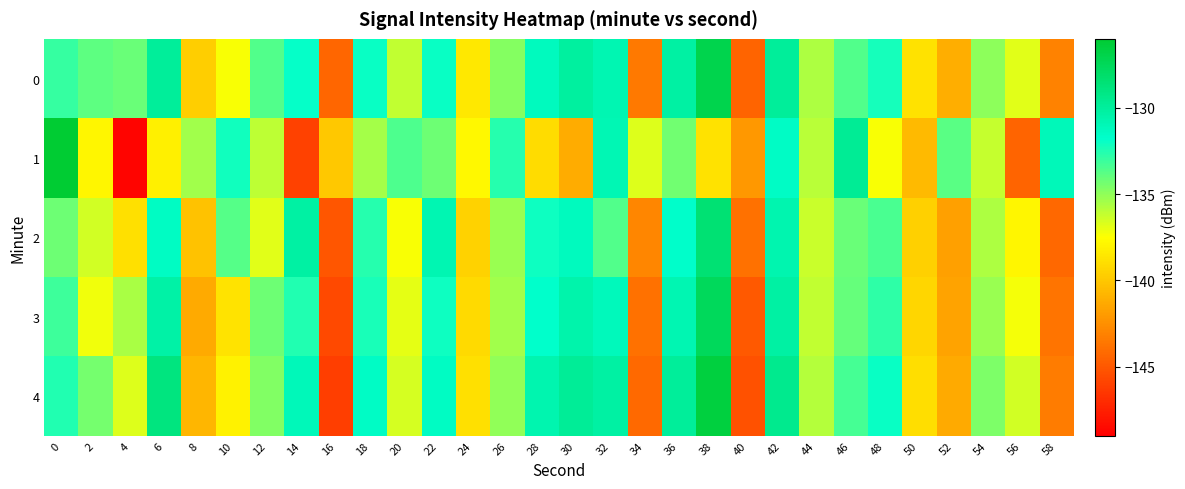

Rank the series at 30 from lowest to highest value.

1, 2, 3, 0, 4